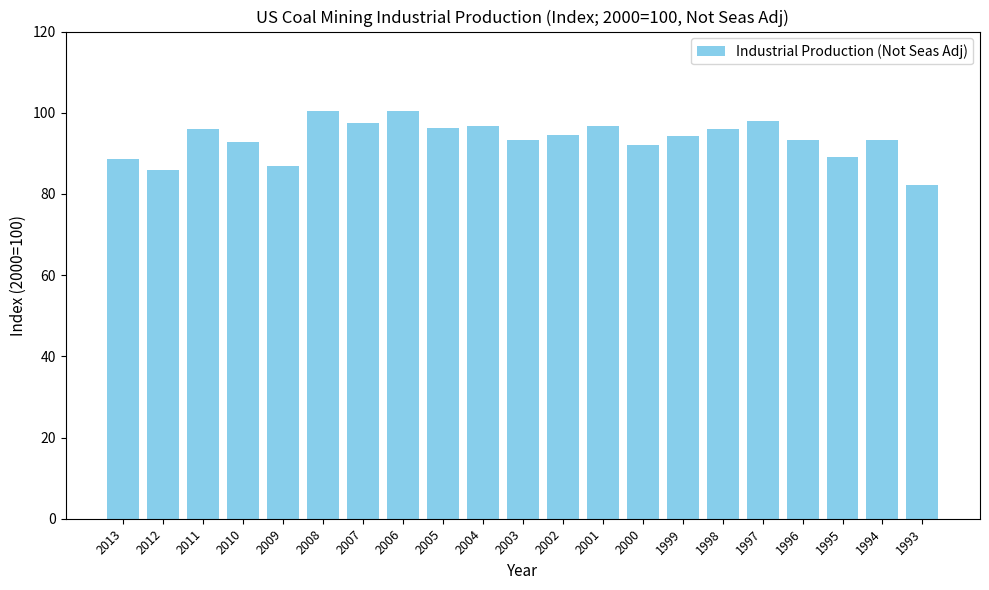

At which category does the chart reach its minimum across all series?

1993